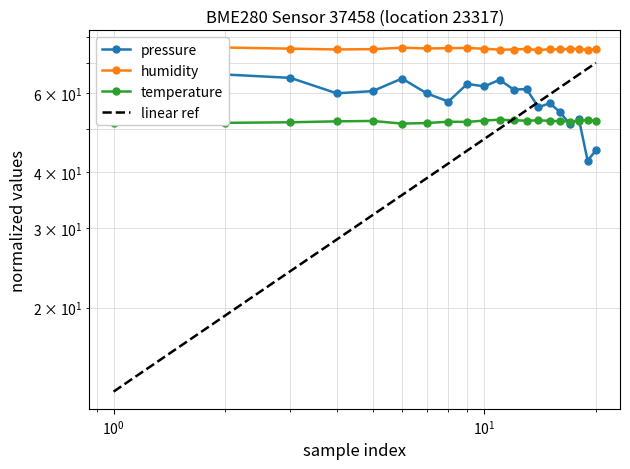

The temperature series shows 80.4 at 2023-11-18T00:07:35. True or false?

False